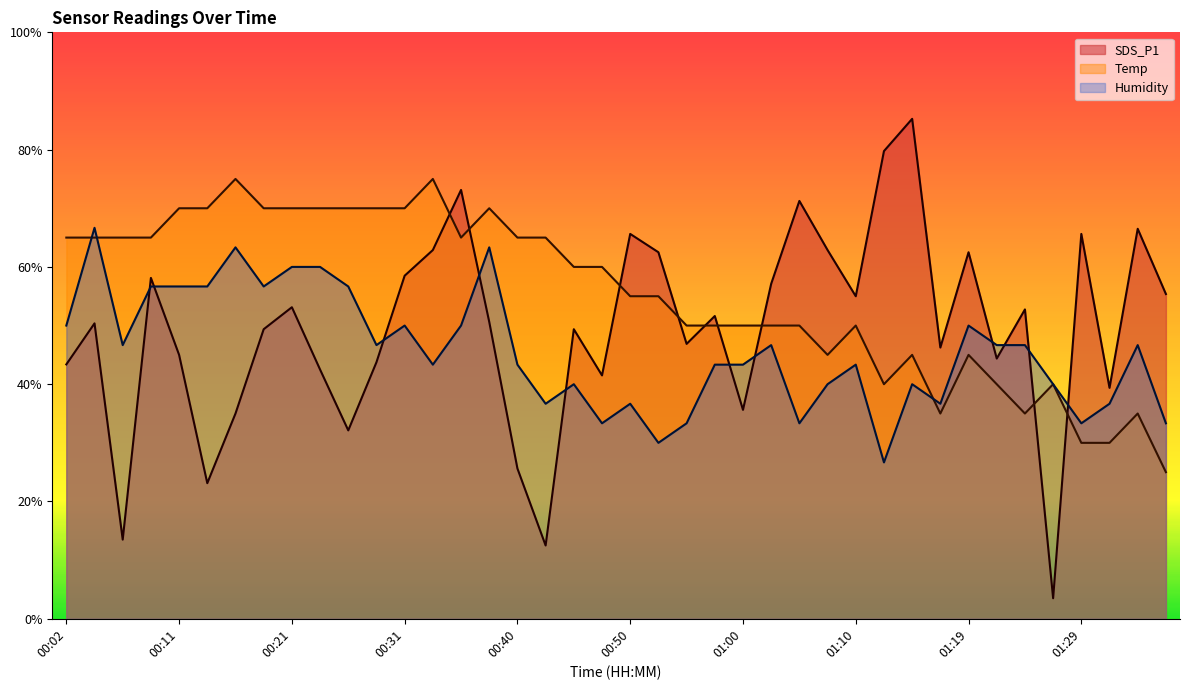

What is the highest value of the Humidity series?

66.7